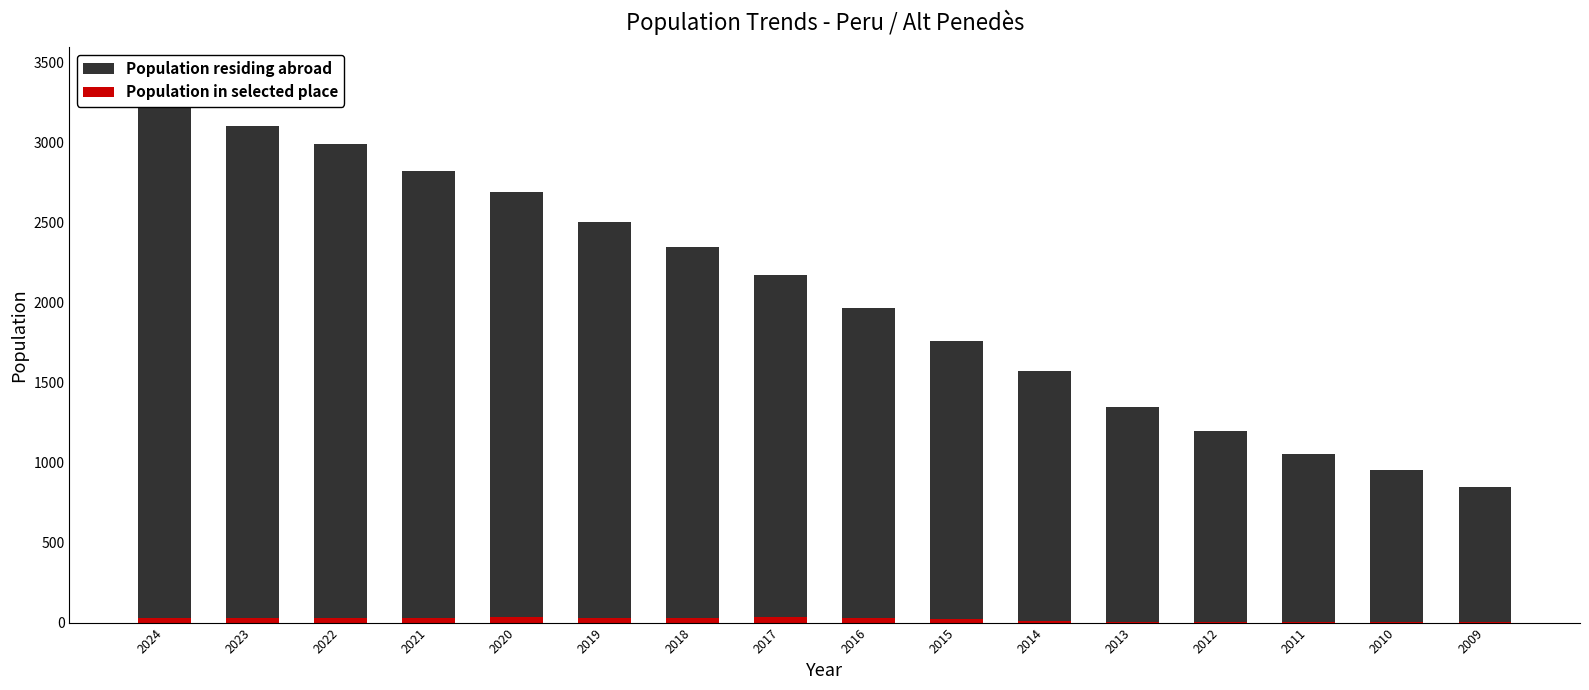

What are all the series names shown in the legend?

Population residing abroad, Population in selected place